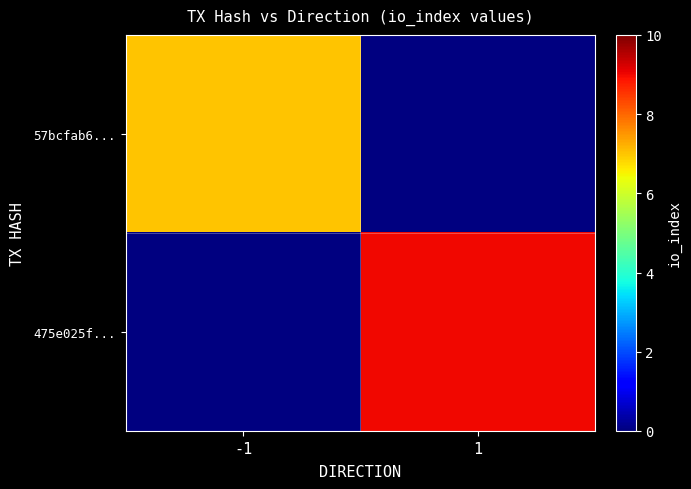

What is the maximum value for 57bcfab6...?

7.0